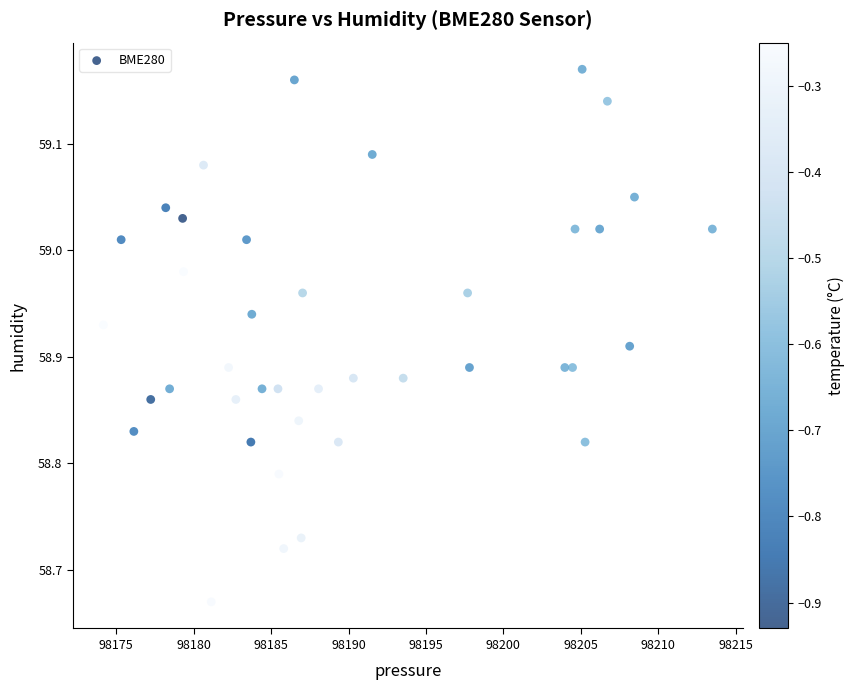

What is the range of Y values (max minus min)?

0.5